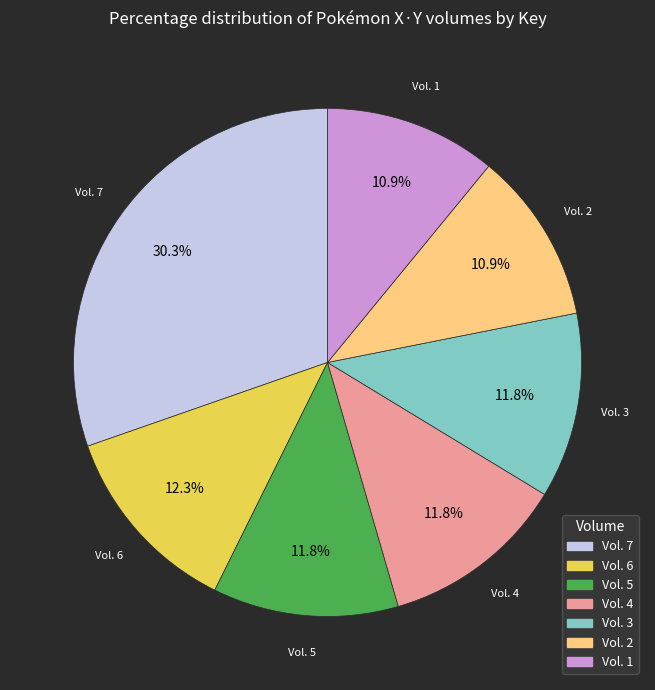

To the nearest percent, what percentage of the pie is Vol. 1?

11%